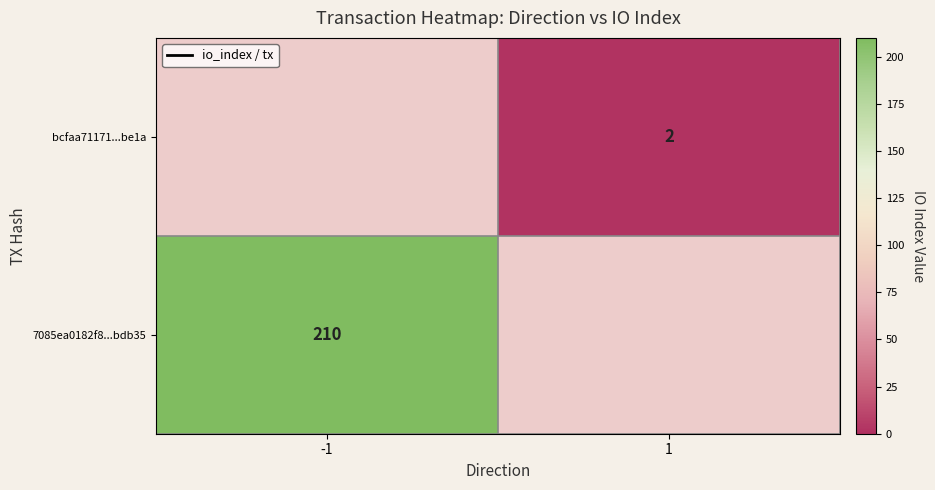

Which label corresponds to the smallest value in the chart?

1